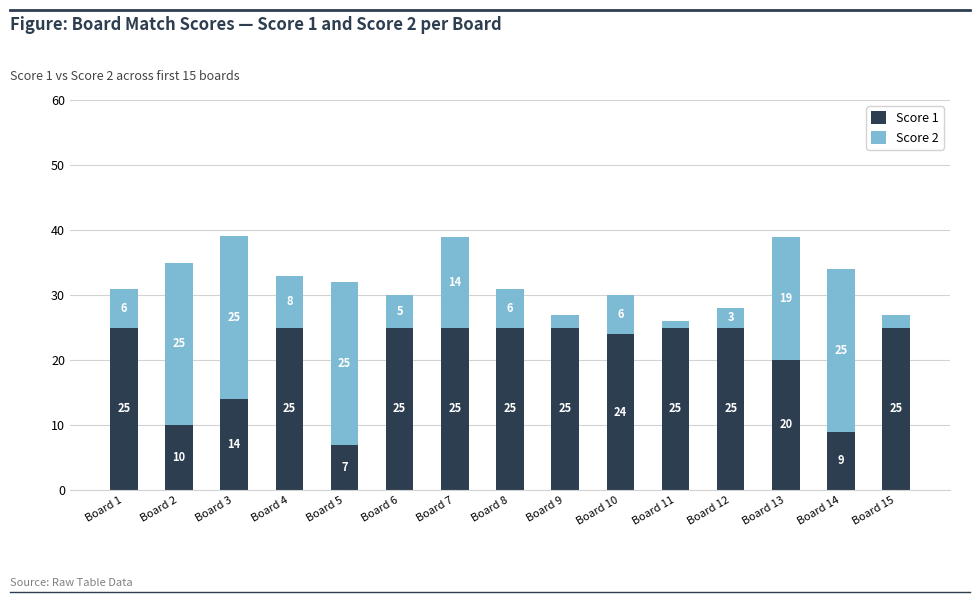

At which label does Score 1 reach its minimum?

Board 5